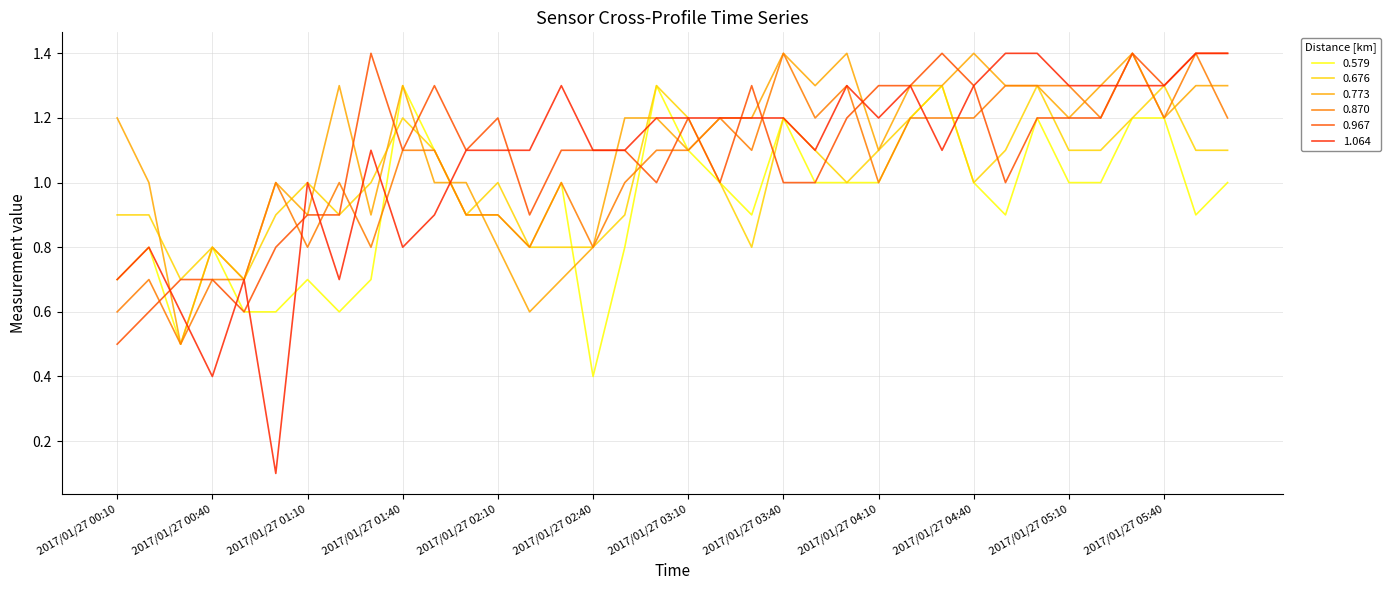

What is the maximum value shown in the chart?

1.4